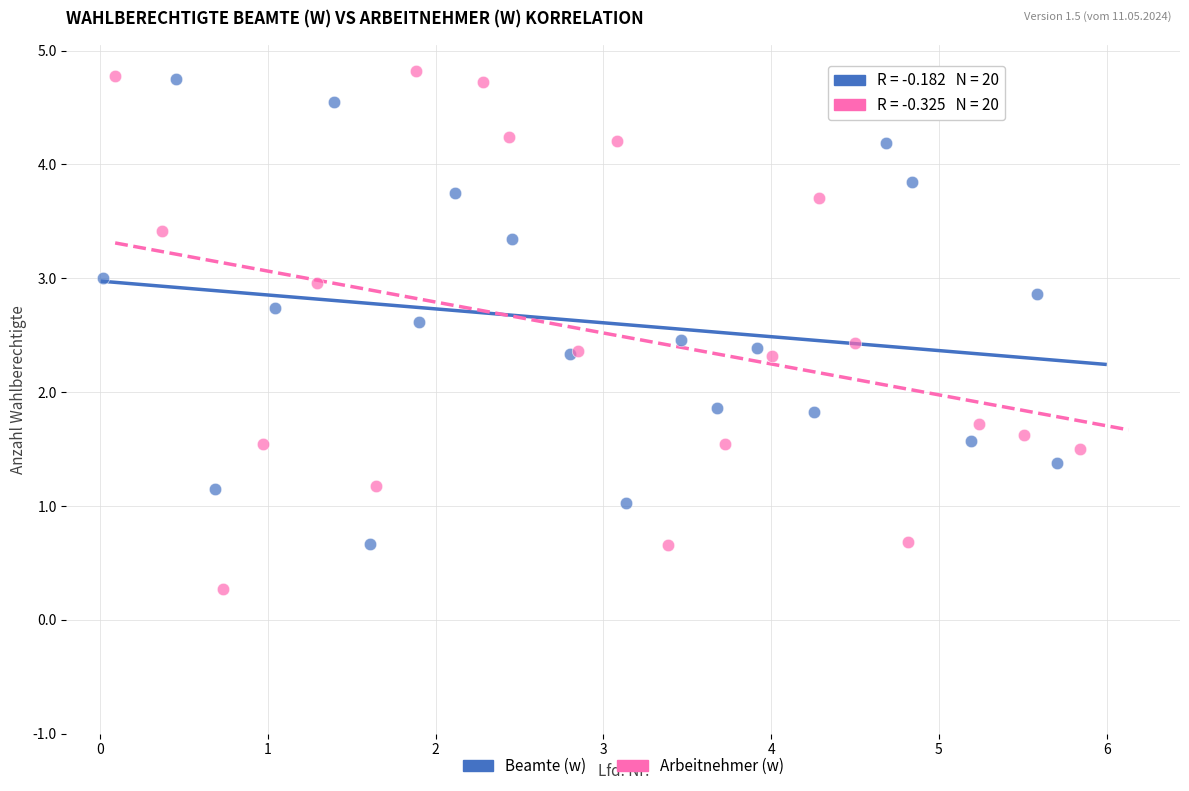

What are all the series names shown in the legend?

Beamte (w), Arbeitnehmer (w)